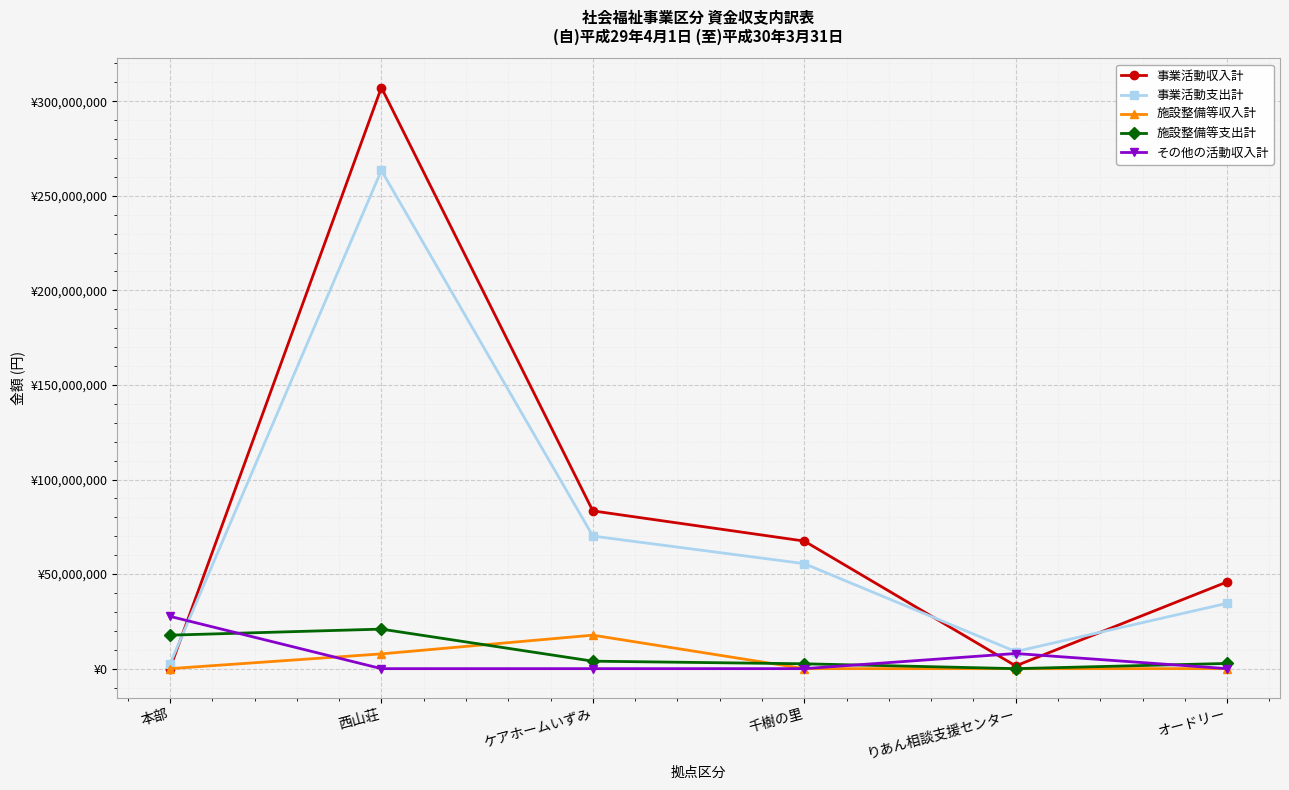

At ケアホームいずみ, list the series in order from smallest to largest.

その他の活動収入計, 施設整備等支出計, 施設整備等収入計, 事業活動支出計, 事業活動収入計